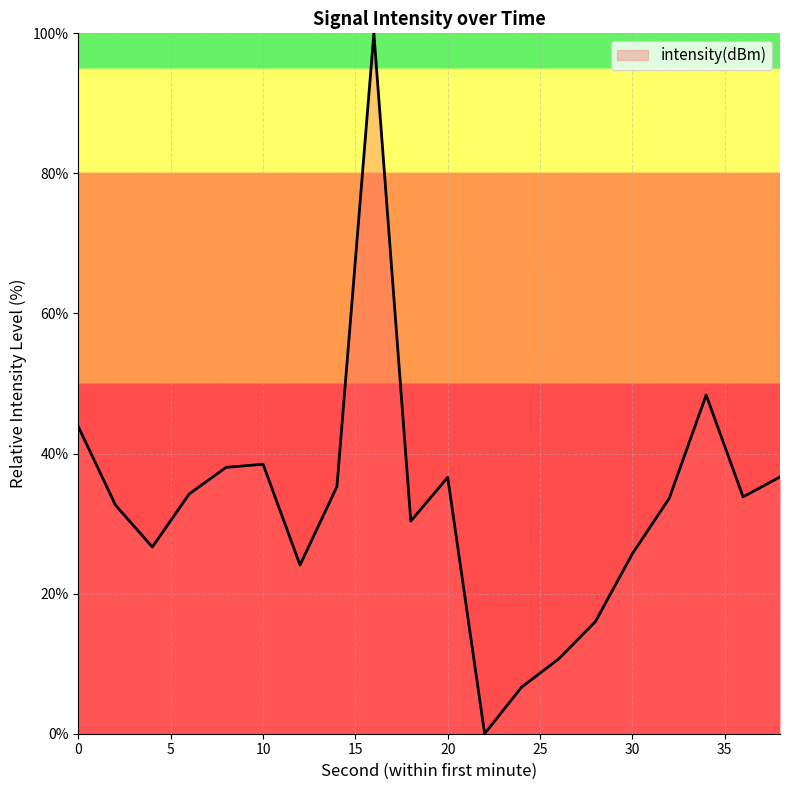

What is the difference between the maximum and minimum values?

100.0